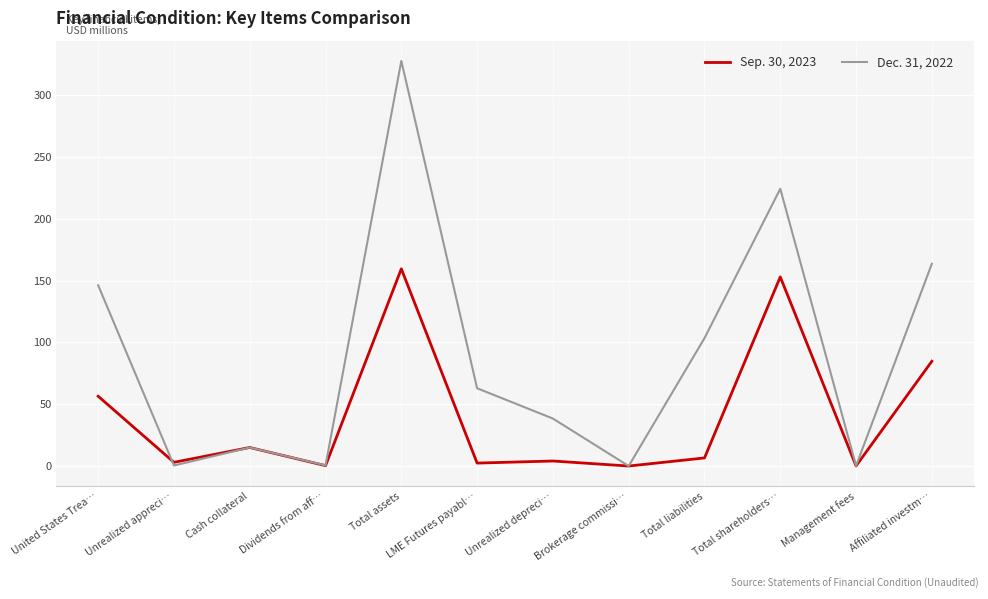

Is it true that Sep. 30, 2023 equals 4.1 at Unrealized depreci…?

True